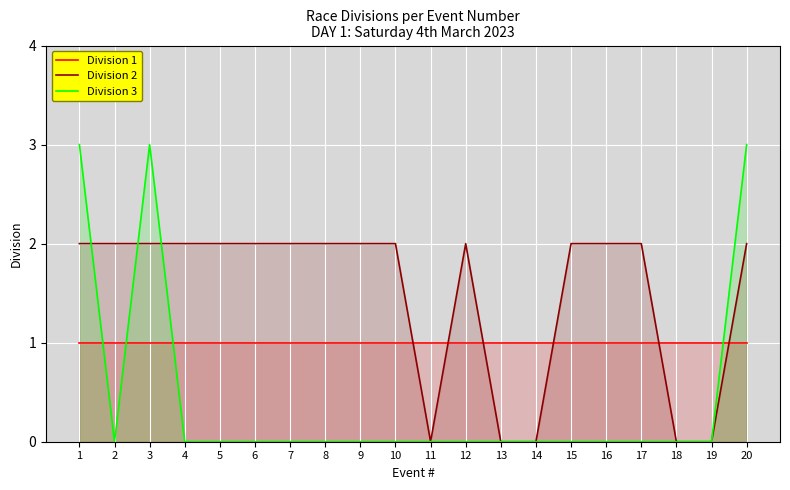

The Division 1 series shows 1 at 7. True or false?

True